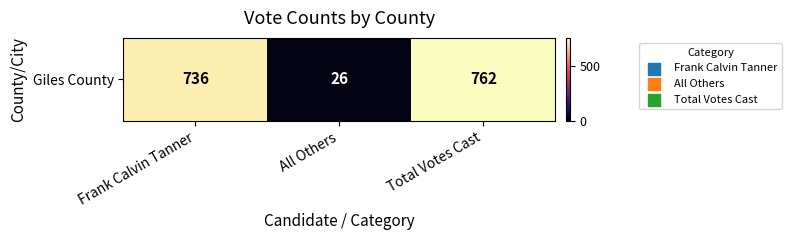

What is the sum of all values?

1524